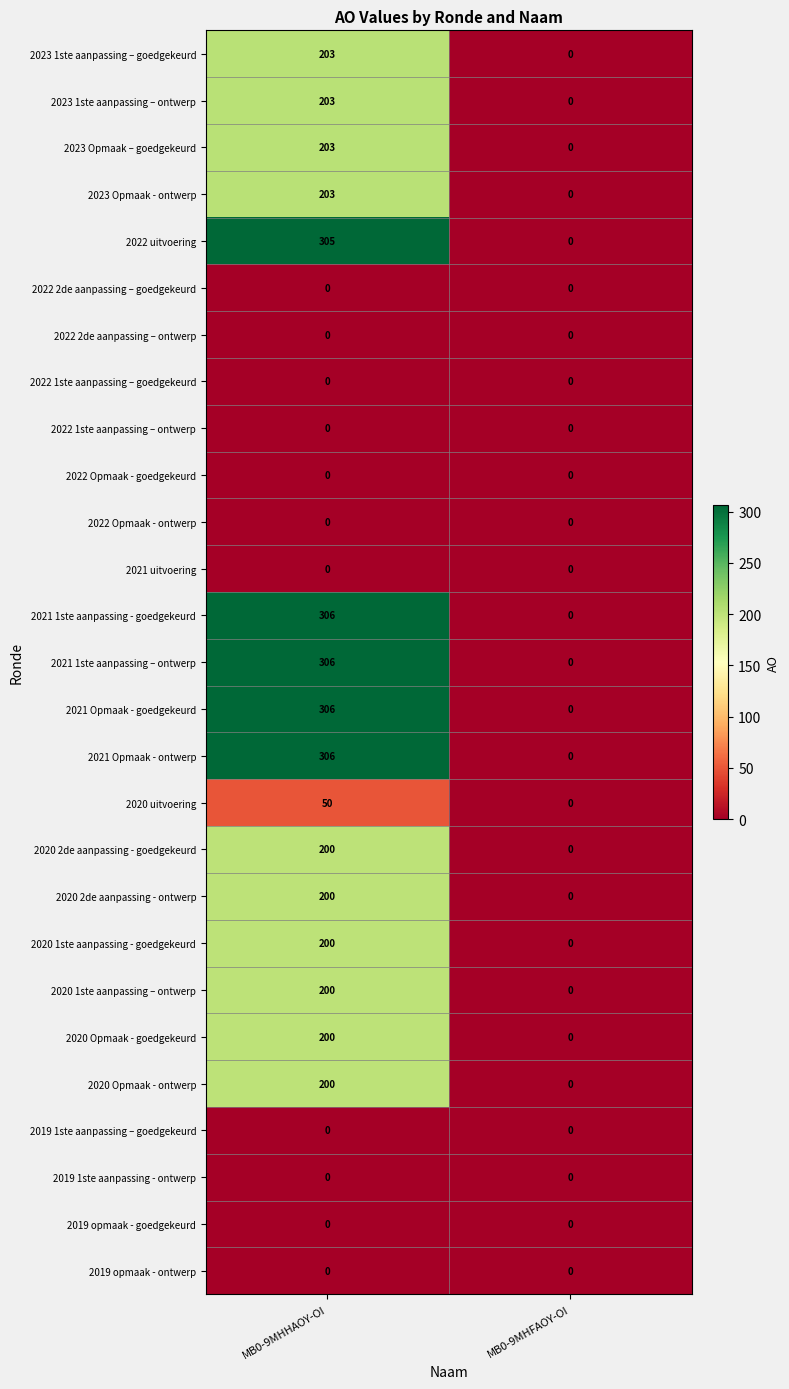

Rank the categories by 2020 Opmaak - ontwerp value from highest to lowest.

MB0-9MHHAOY-OI, MB0-9MHFAOY-OI